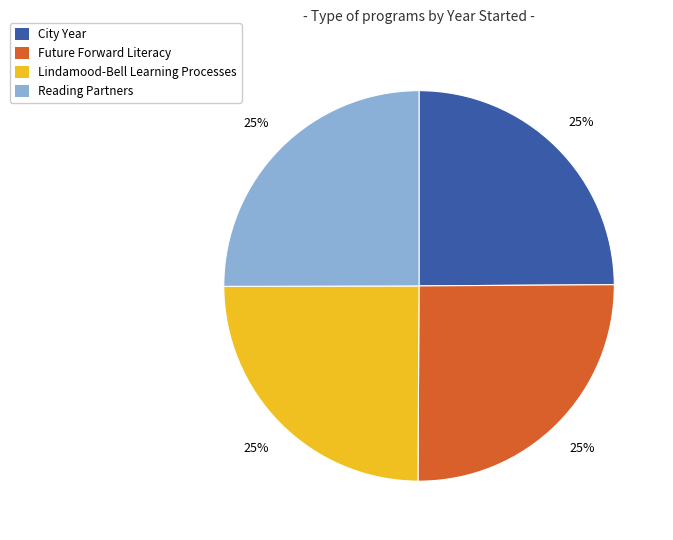

What is the ratio of the value at Future Forward Literacy to the value at Reading Partners?

1.0